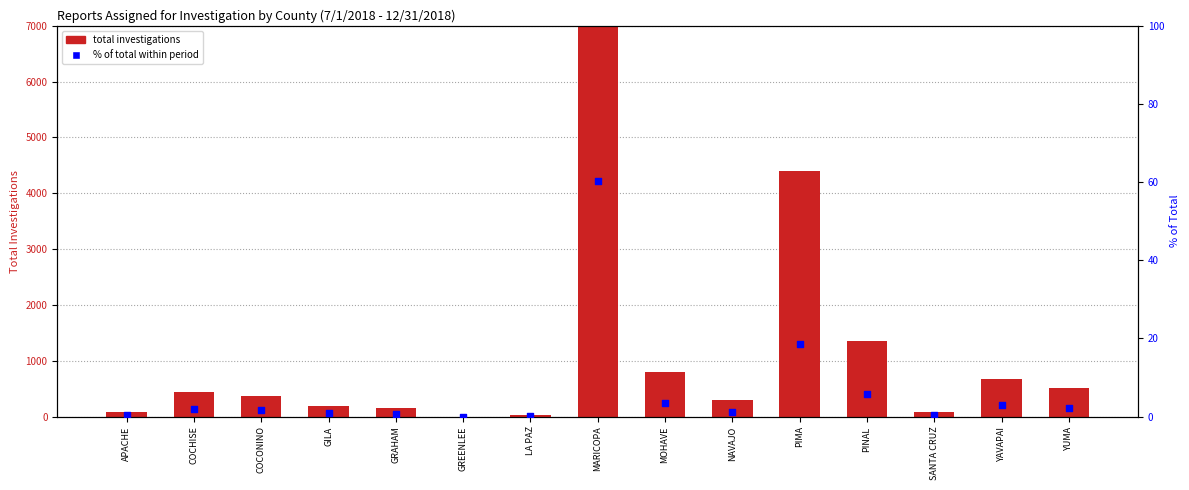

At which category is the sum across all series the highest?

MARICOPA